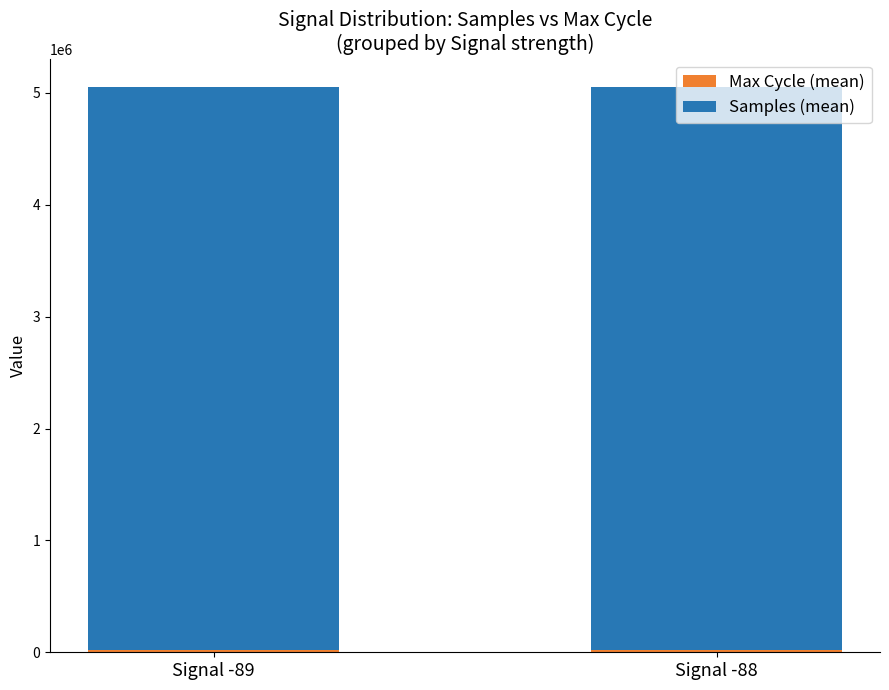

What is the total value across all series at Signal -89?

5053442